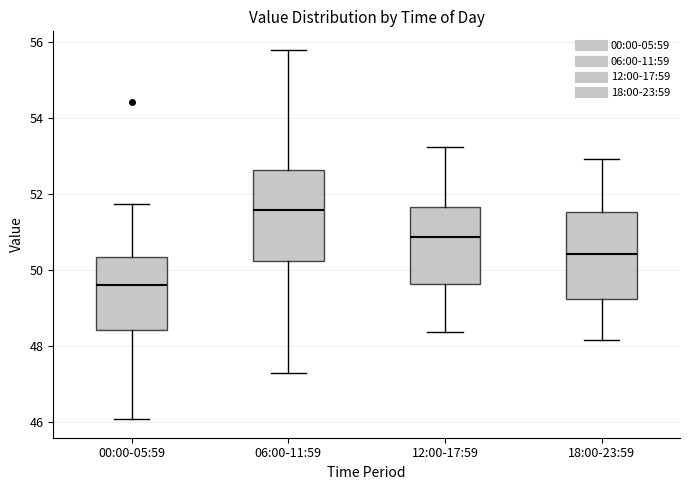

Reading left to right, transcribe this box plot: for each box, give where its median line is, the range the box spans, and where its two whiskers end, as read against the y-axis. The values are not printed on the chart, so give them approximately, as read against the axis.

00:00-05:59: median 49.6, box 48.4 to 50.4, whiskers 46.0 to 51.8
06:00-11:59: median 51.6, box 50.2 to 52.6, whiskers 47.4 to 55.8
12:00-17:59: median 50.8, box 49.6 to 51.6, whiskers 48.4 to 53.2
18:00-23:59: median 50.4, box 49.2 to 51.6, whiskers 48.2 to 53.0